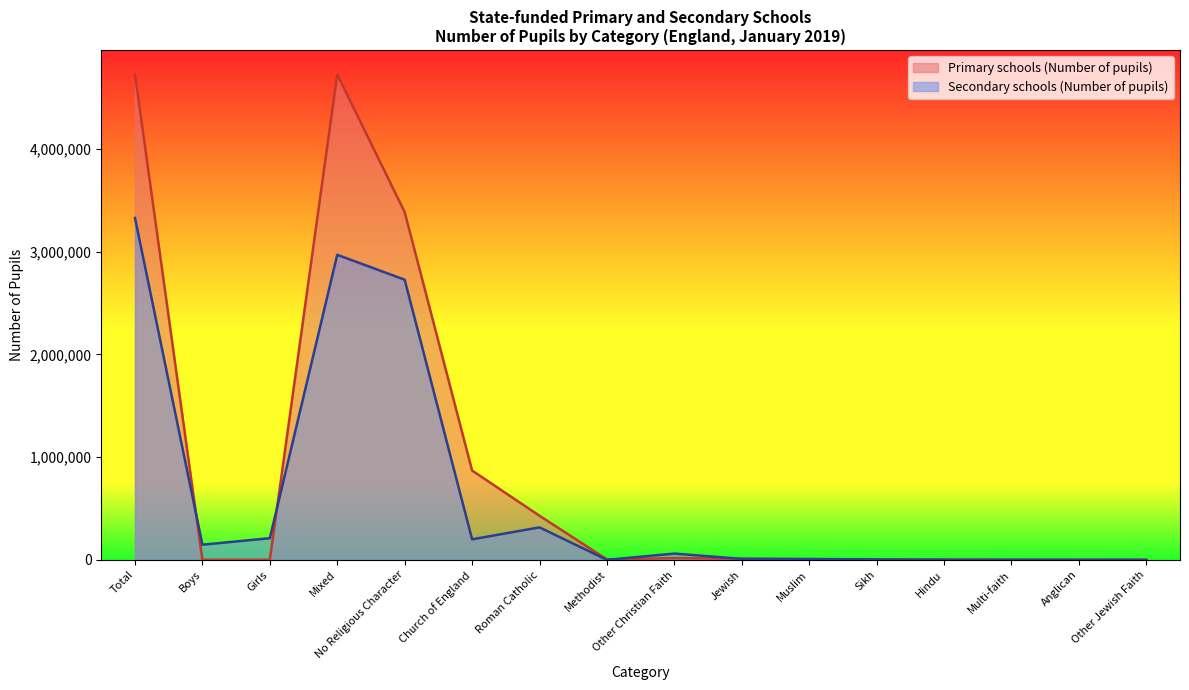

True or false: Primary schools (Number of pupils) has a value of 3385358 at No Religious Character.

True